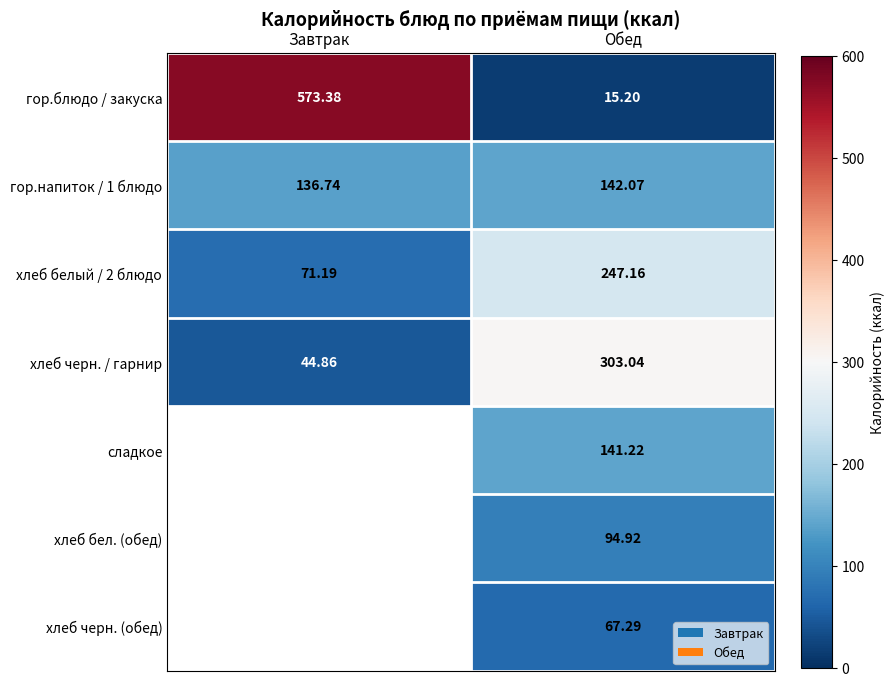

At which category is the sum across all series the highest?

Обед